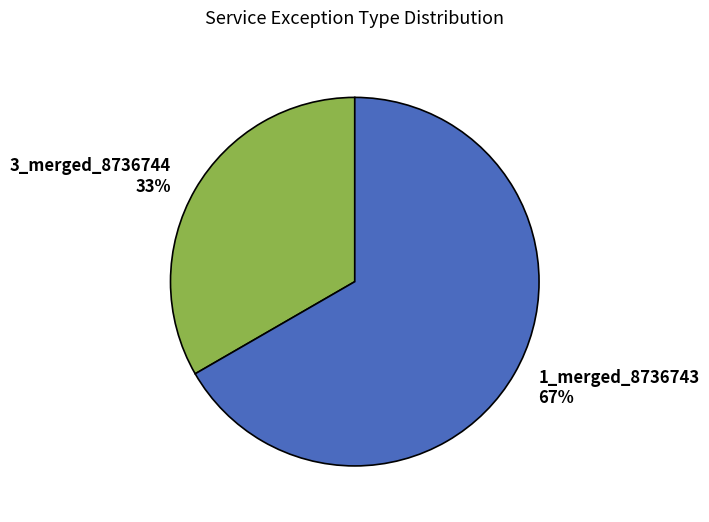

Is the sum of 1_merged_8736743 and 3_merged_8736744 greater than half?

Yes